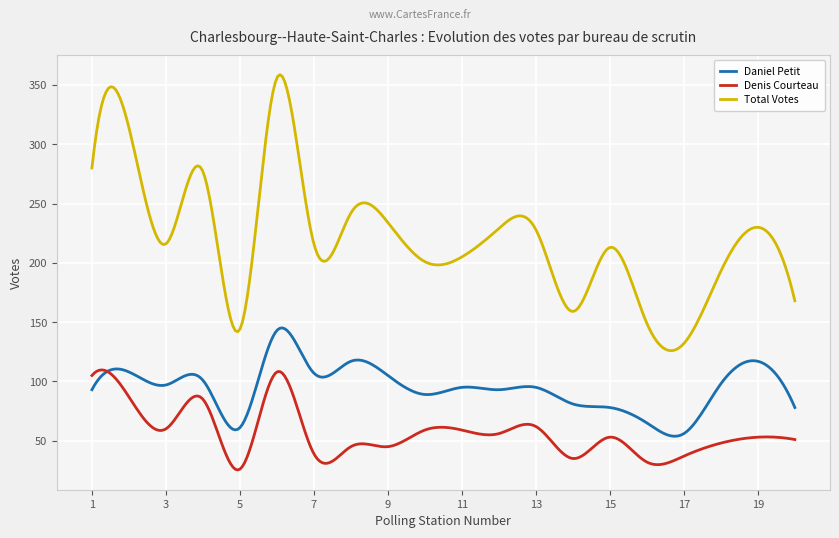

Which series has the widest spread of values?

Total Votes